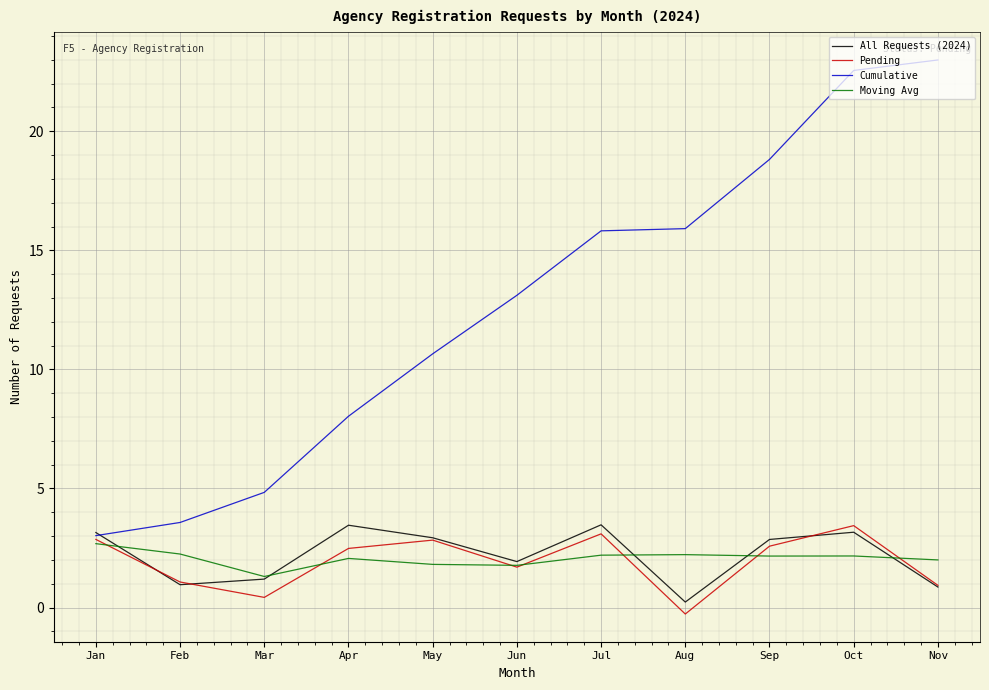

How many interior local peaks does the All Requests (2024) series have?

3